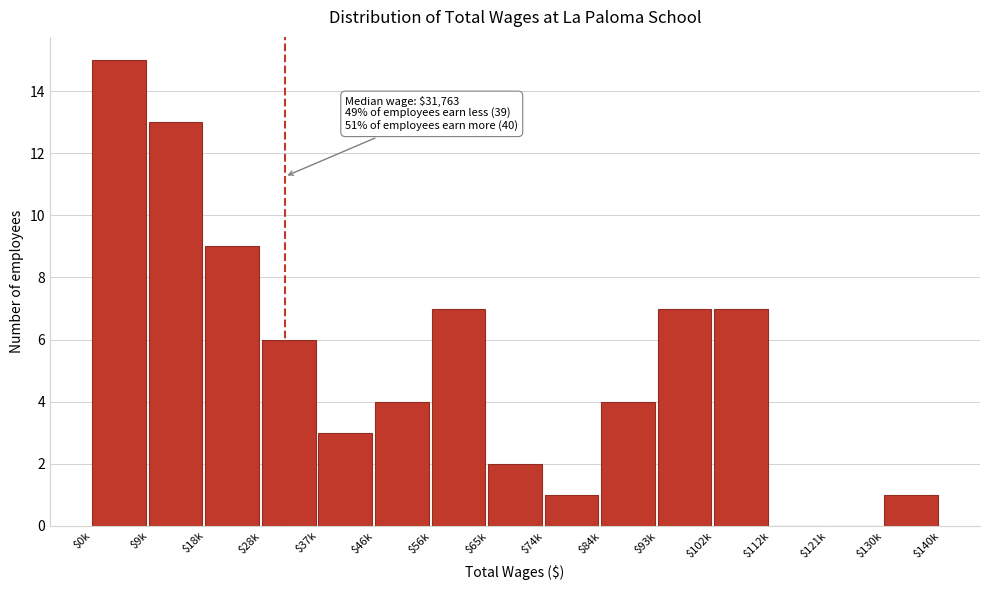

The chart shows a value of 15 at $0k. True or false?

True